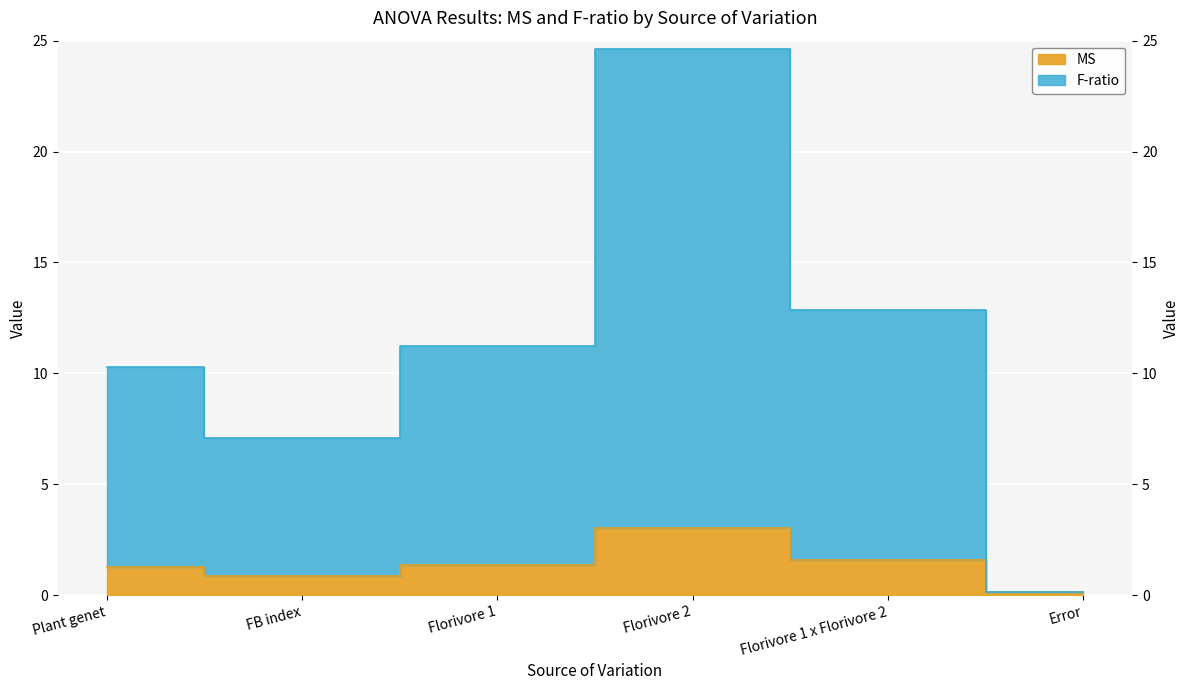

What is the difference between the highest and lowest values at Florivore 2?

21.6